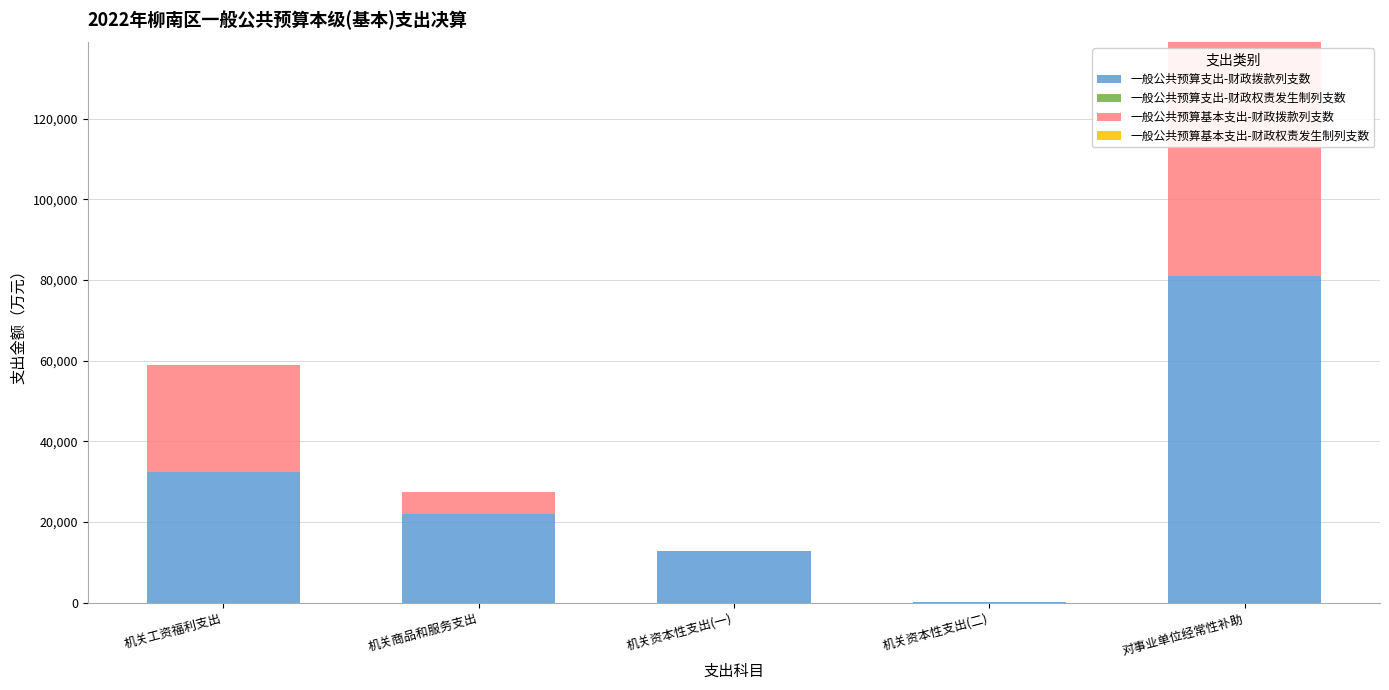

What is the sum of all 一般公共预算支出-财政拨款列支数 values?

148597